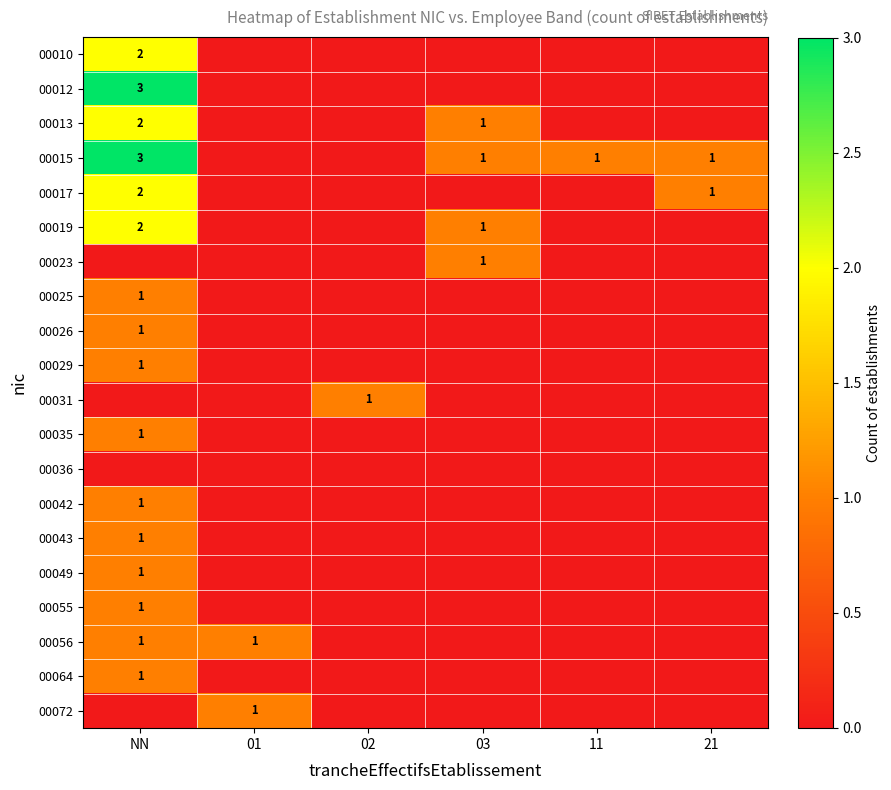

The value of 00017 at NN is 2. True or false?

True